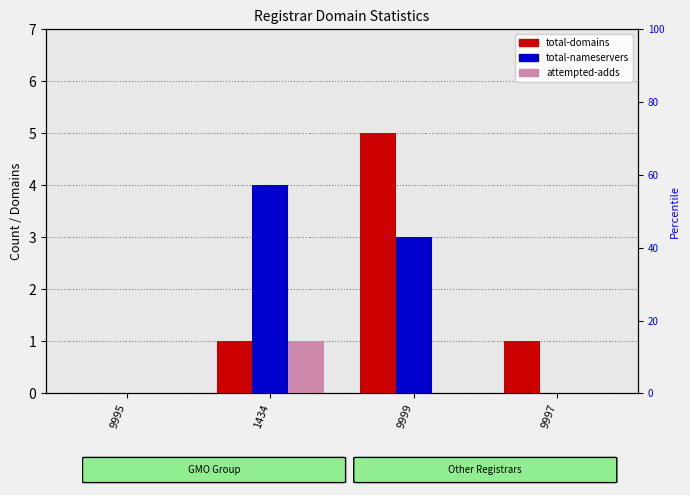

What is the maximum value for total-domains?

5